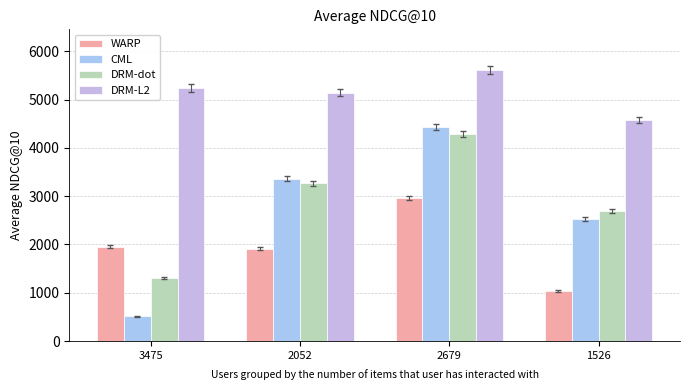

What position from the left is 1526?

4